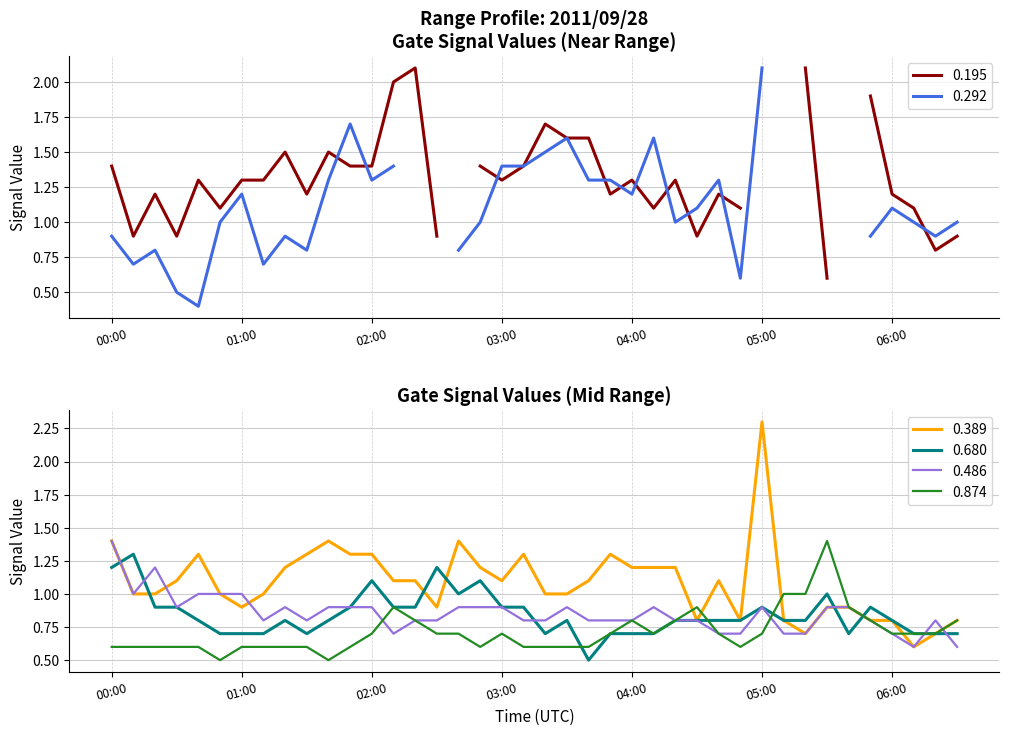

True or false: 0.874 and 0.486 intersect in this chart.

True